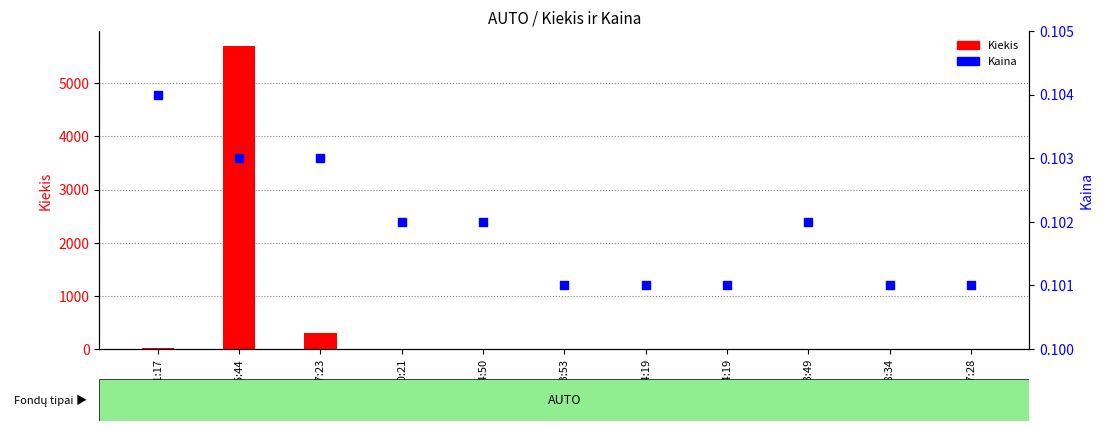

Which series contains the lowest Y value?

Kaina